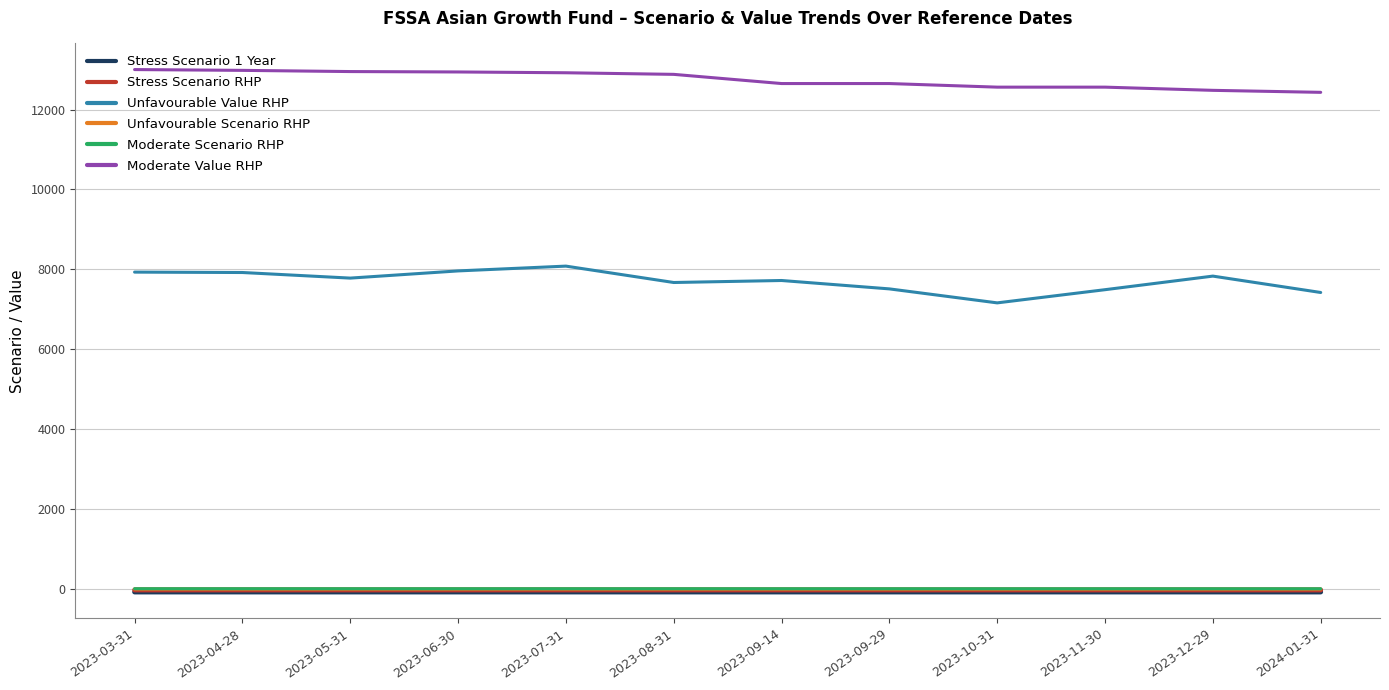

What is the sum of the Stress Scenario RHP values at 2023-06-30 and 2023-11-30?

-53.3